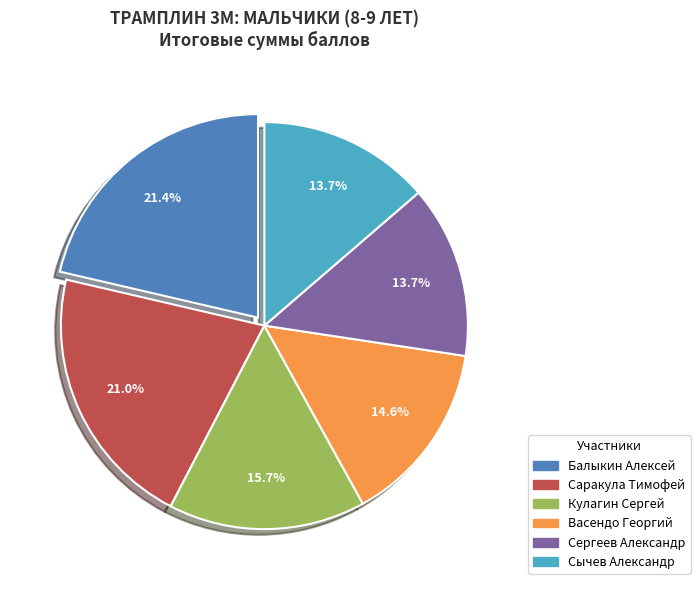

What portion of the pie excludes Сергеев Александр?

86.3%